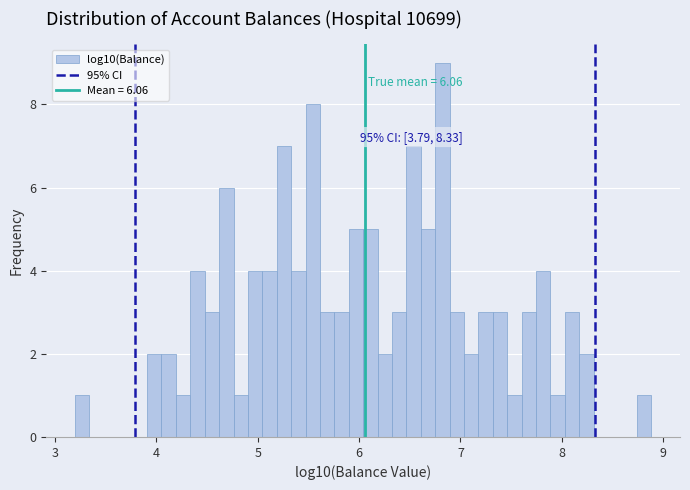

Read against the x-axis, roughly where is the centre of the tallest bar?

6.8